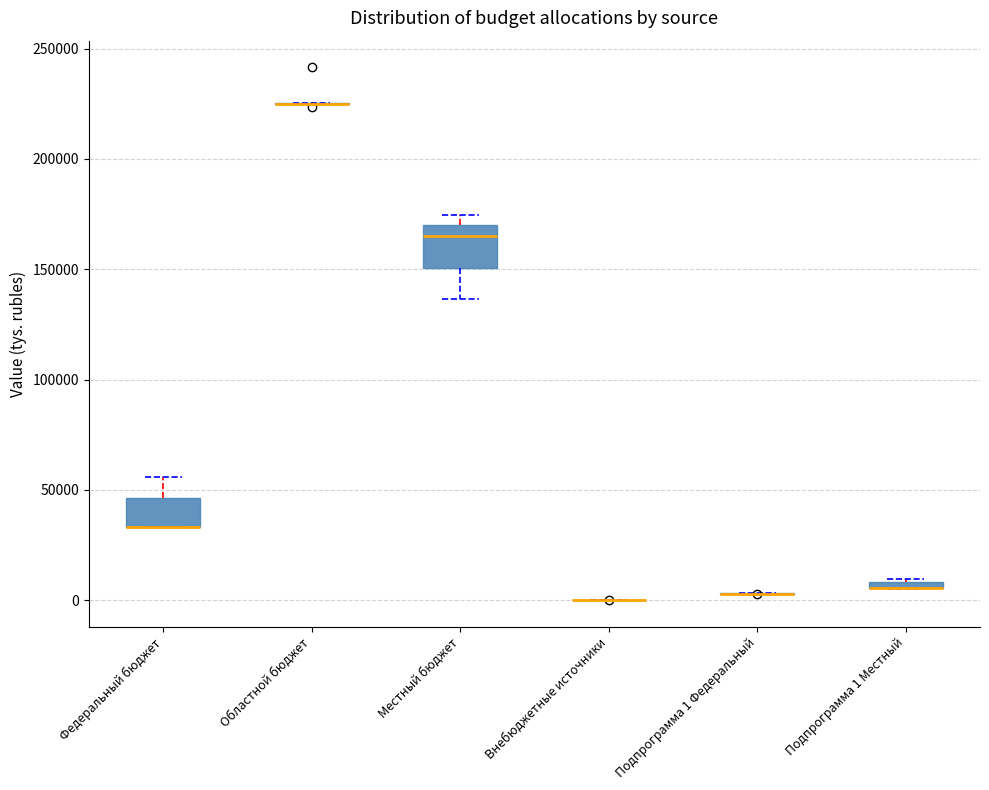

Comparing the boxes themselves (not the whiskers), which one is the tallest?

Местный бюджет